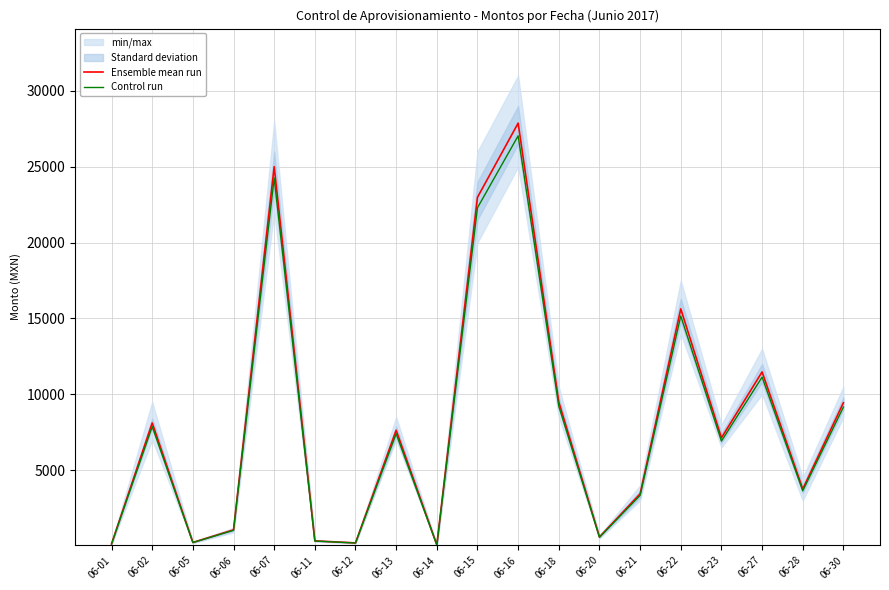

True or false: Control run has more than 2 points higher than both neighbors.

True